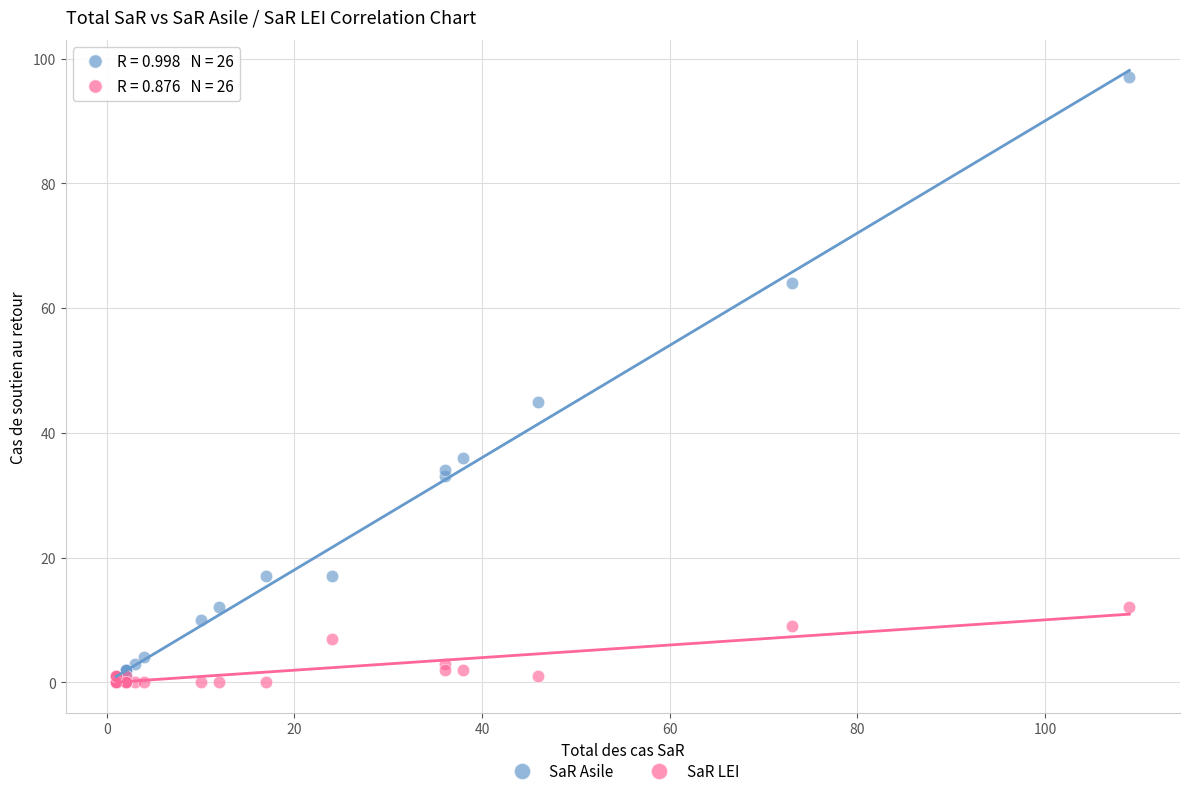

In the SaR Asile series, what Y value is closest to 48?

45